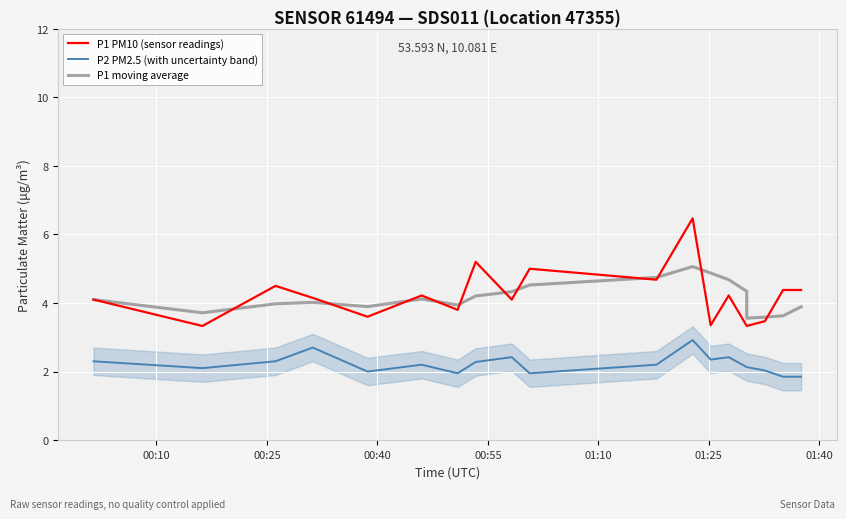

Which has a higher value, 01:40 or 00:55?

00:55